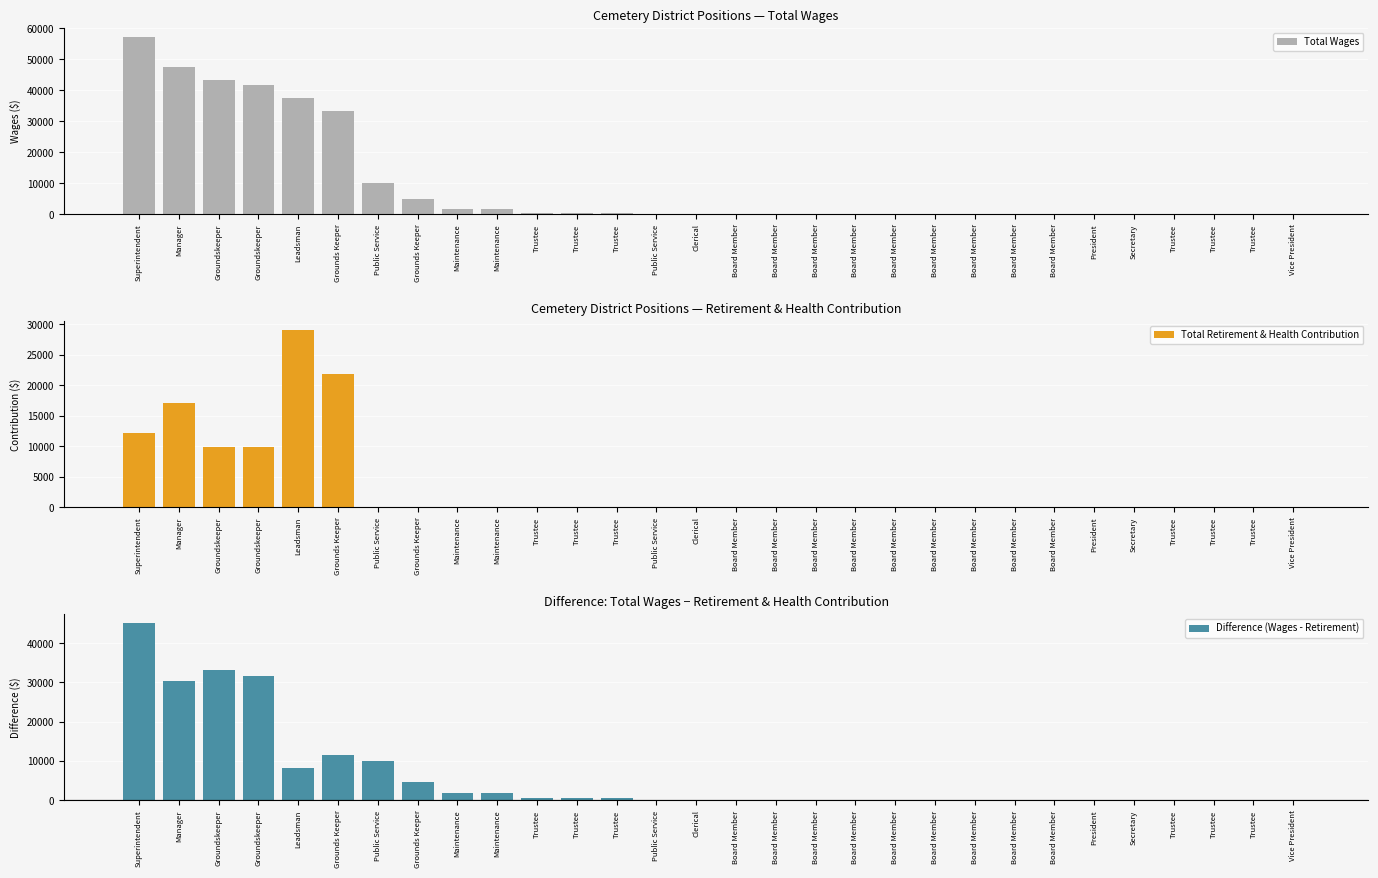

Which category has the lowest value across all series?

Board Member